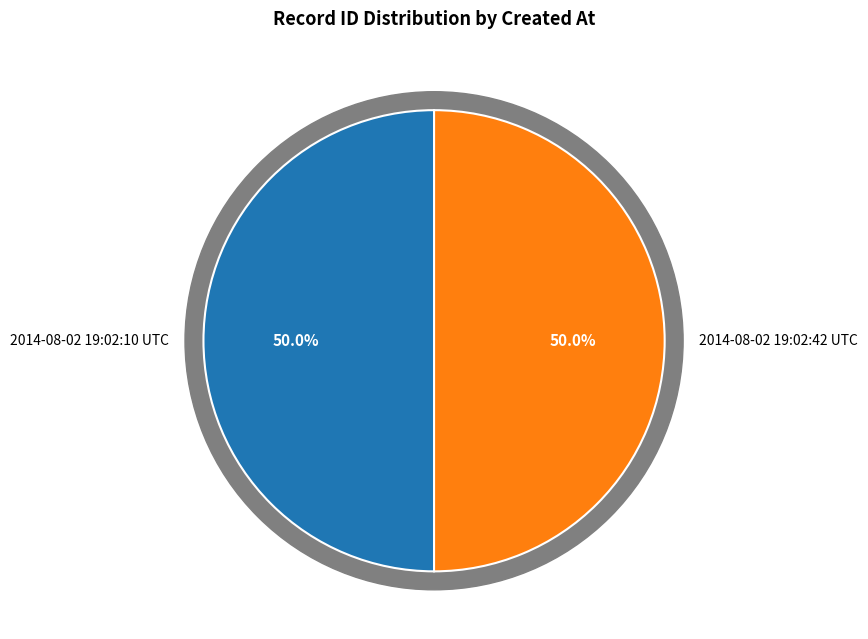

Count the number of slices in the pie.

2